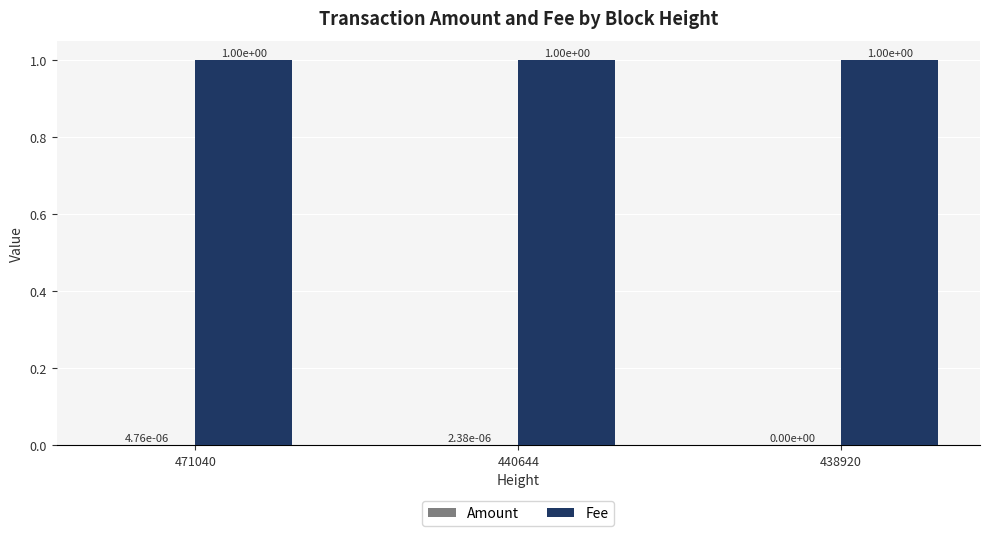

Is it true that Fee equals 1.0 at 471040?

True